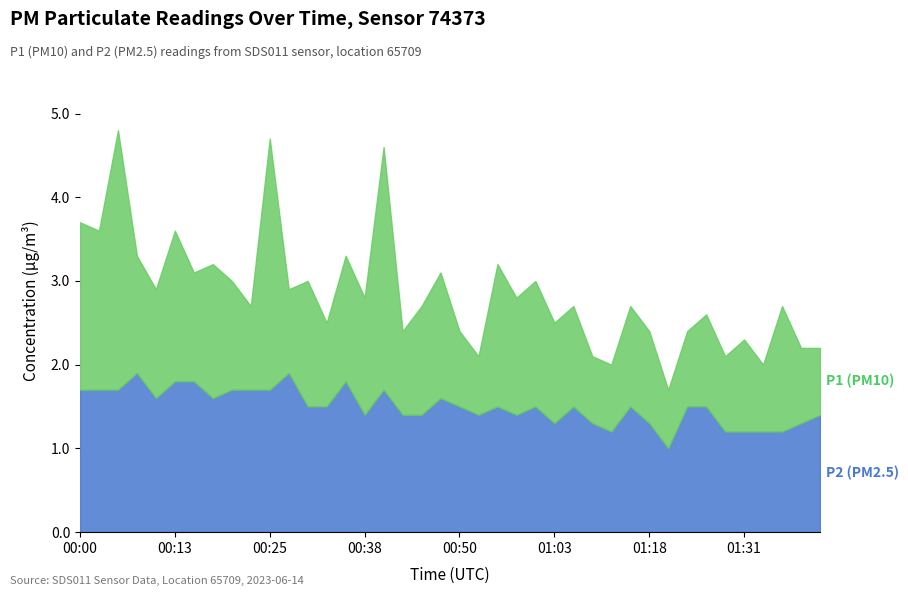

List the series in order of their overall mean, lowest first.

P2, P1